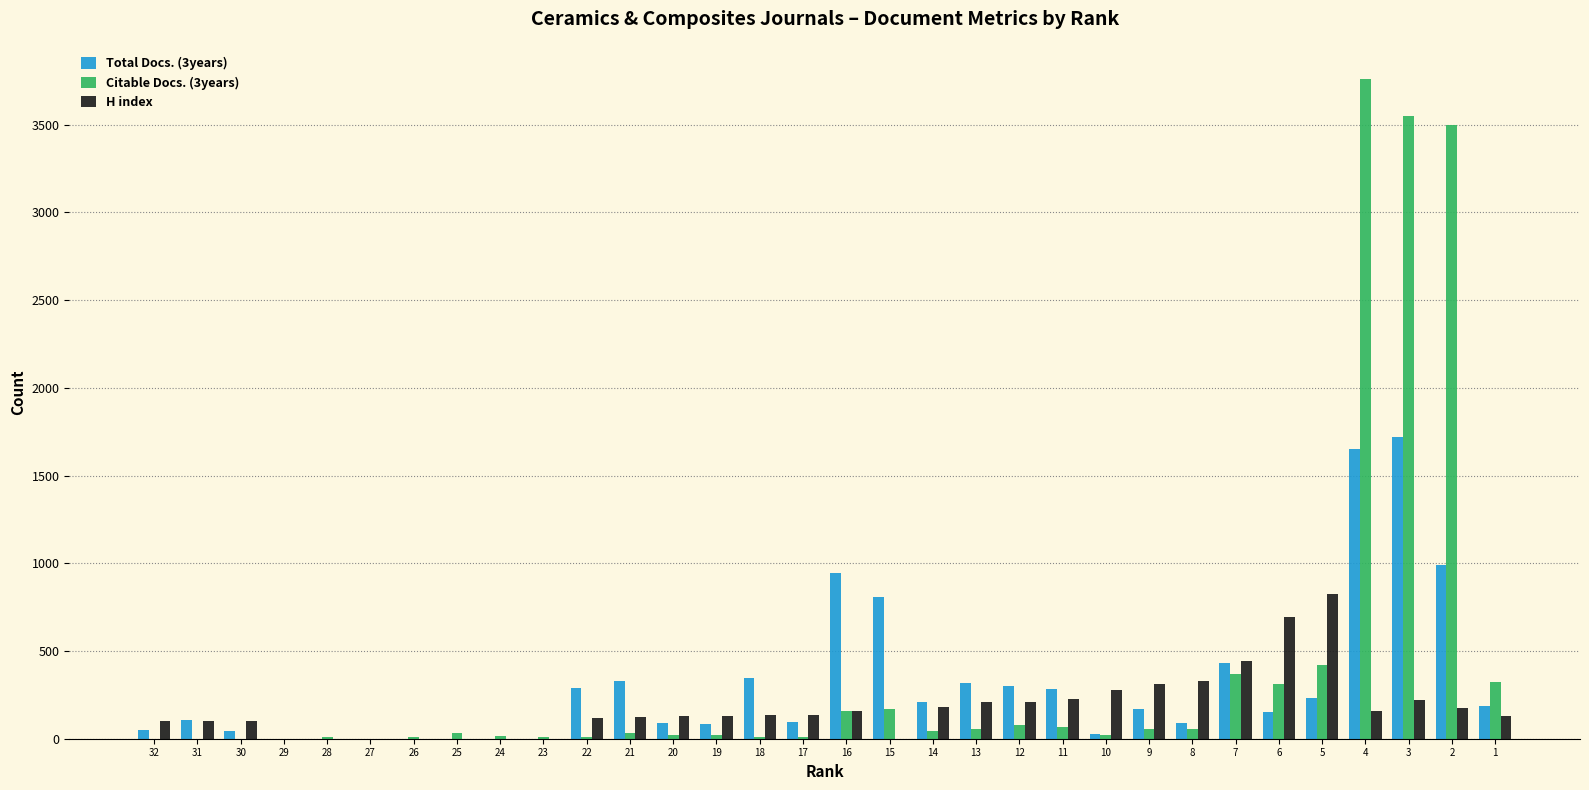

How many groups of bars are there?

32